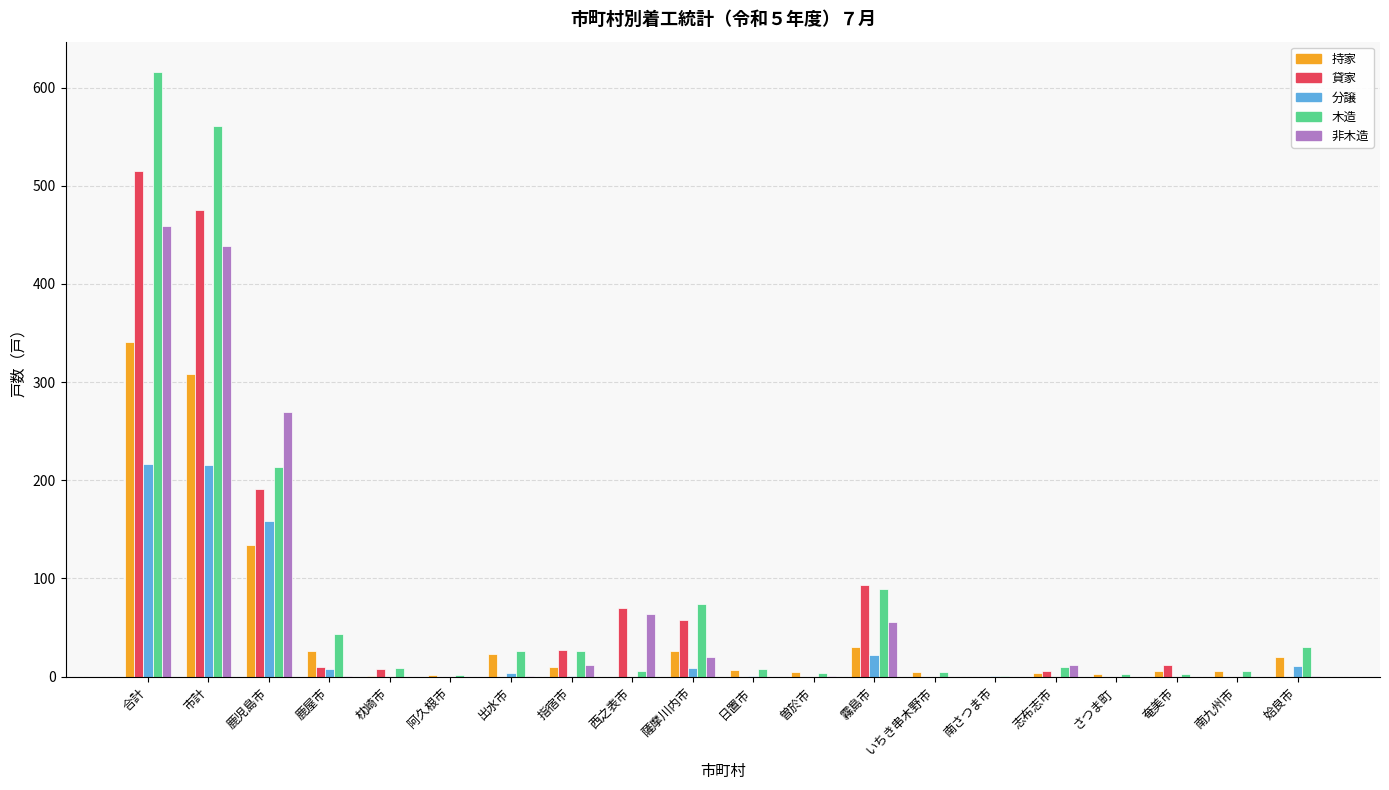

Where is 非木造 nearest to the value 229?

鹿児島市